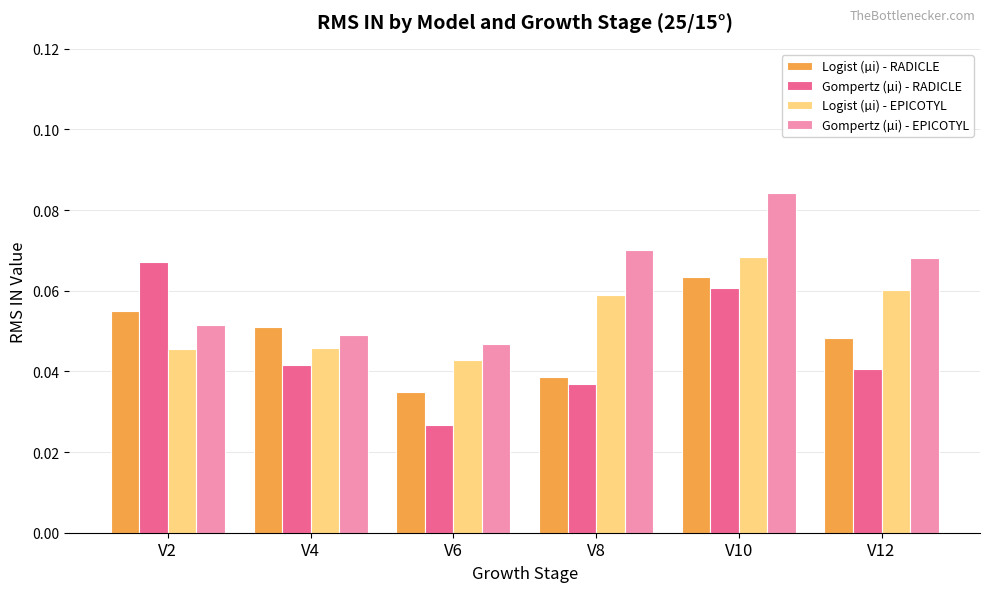

Which label corresponds to the smallest value in the chart?

V6